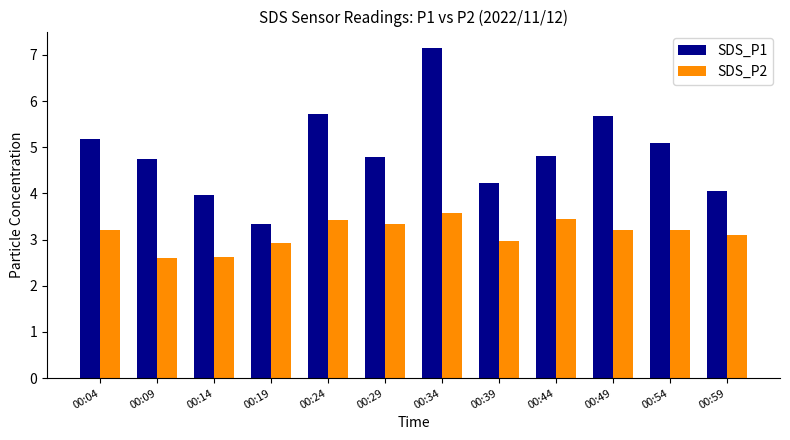

At 00:44, list the series in order from largest to smallest.

SDS_P1, SDS_P2